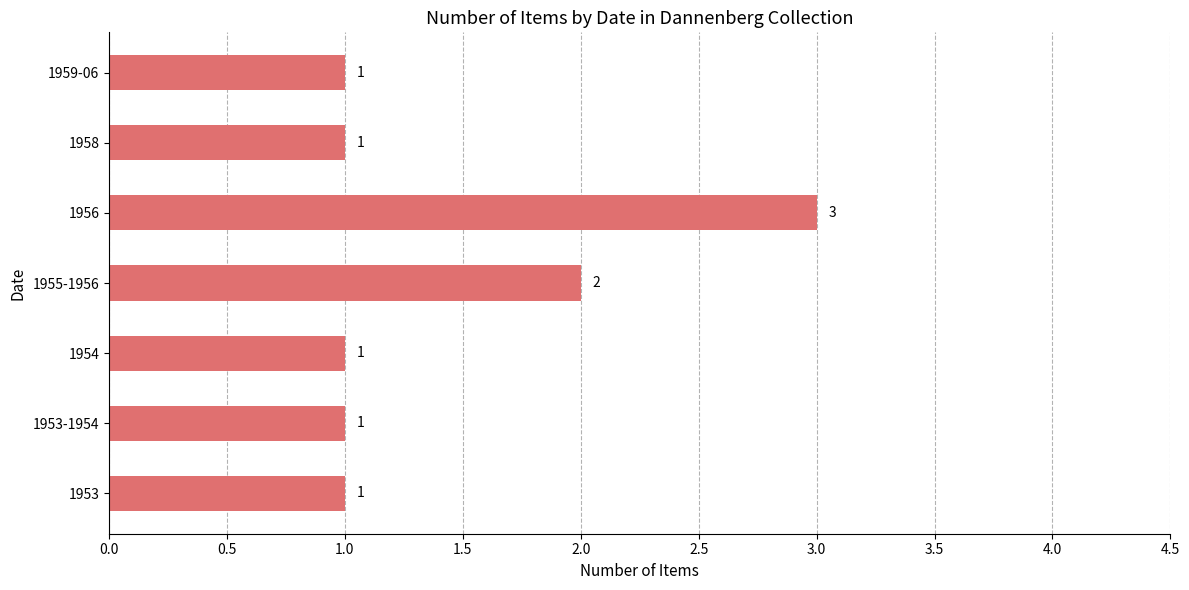

What is the sum of the values at 1956 and 1953?

4